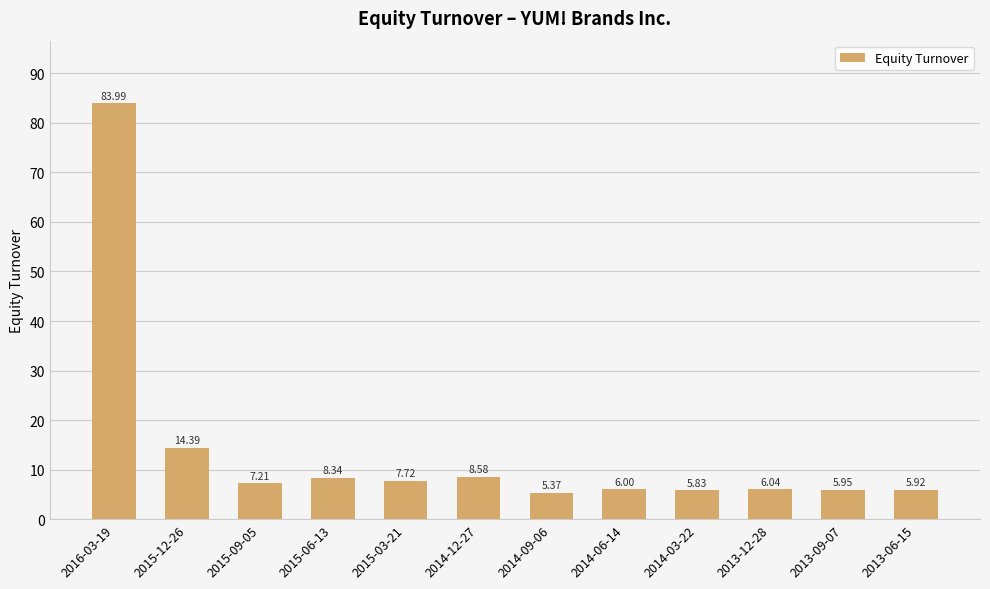

Does the chart contain stacked bars?

No